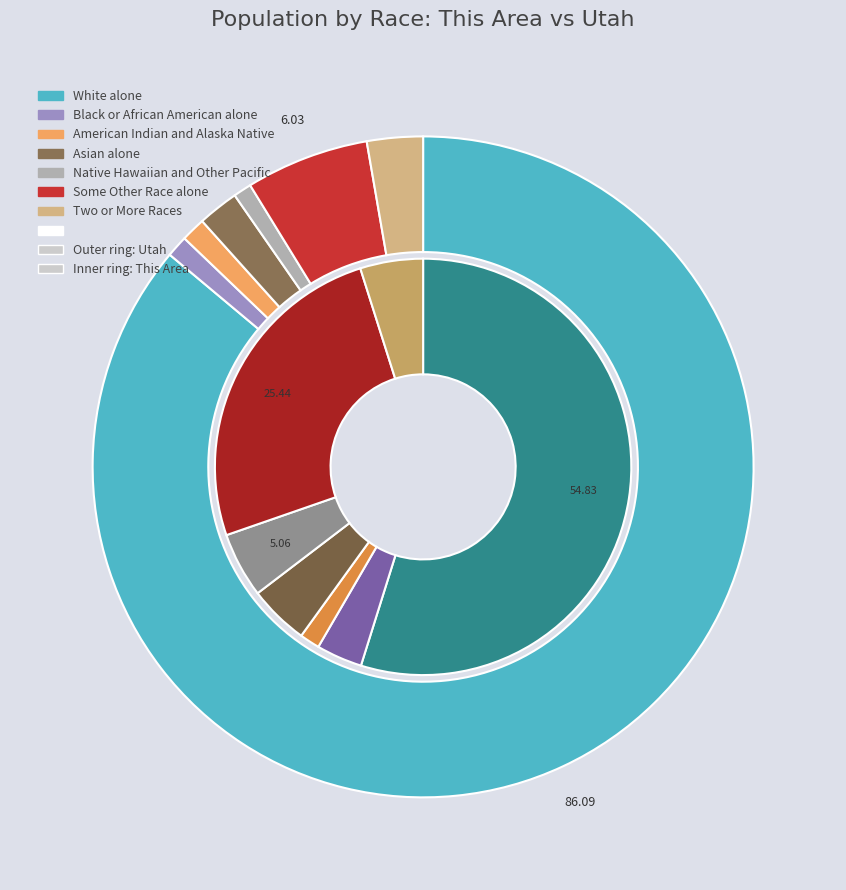

To the nearest percent, what is the difference between the largest and smallest slice percentages?

85%